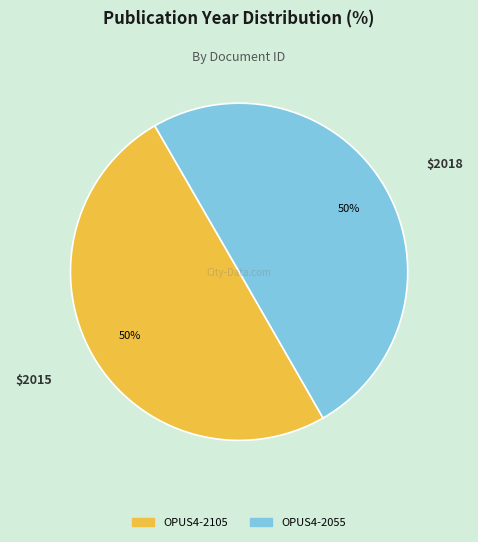

To the nearest percent, what is the average slice percentage?

50%